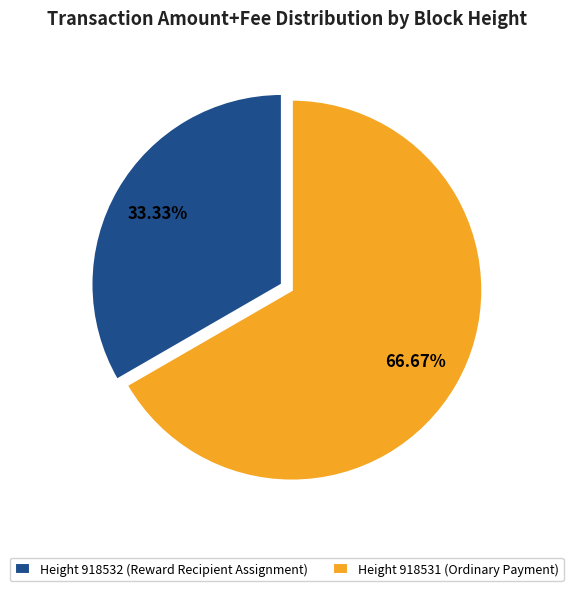

Rank the categories by value from lowest to highest.

Height 918532 (Reward Recipient Assignment), Height 918531 (Ordinary Payment)